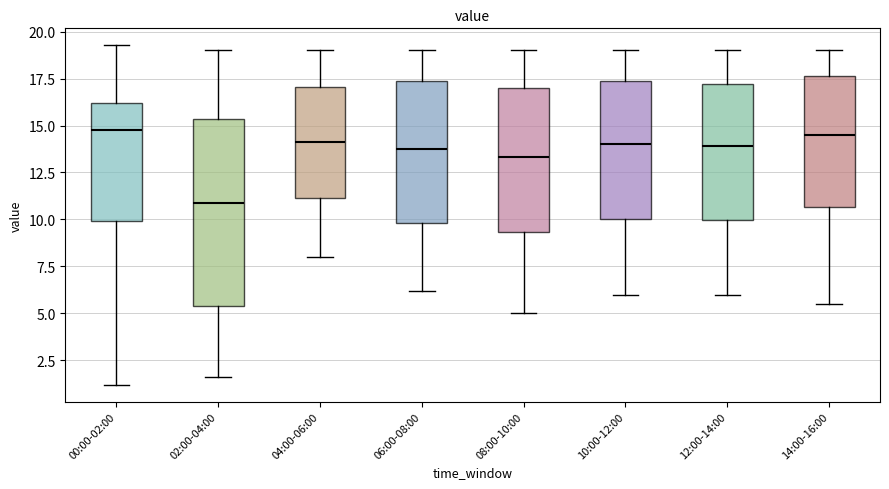

Reading left to right, read every box against the y-axis: the position of its median line, the range the box covers, and the ends of its whiskers. The values are not printed on the chart, so give them approximately, as read against the axis.

00:00-02:00: median 15.0, box 10.0 to 16.0, whiskers 1.0 to 19.5
02:00-04:00: median 11.0, box 5.5 to 15.5, whiskers 1.5 to 19.0
04:00-06:00: median 14.0, box 11.0 to 17.0, whiskers 8.0 to 19.0
06:00-08:00: median 14.0, box 10.0 to 17.5, whiskers 6.0 to 19.0
08:00-10:00: median 13.5, box 9.5 to 17.0, whiskers 5.0 to 19.0
10:00-12:00: median 14.0, box 10.0 to 17.5, whiskers 6.0 to 19.0
12:00-14:00: median 14.0, box 10.0 to 17.0, whiskers 6.0 to 19.0
14:00-16:00: median 14.5, box 10.5 to 17.5, whiskers 5.5 to 19.0